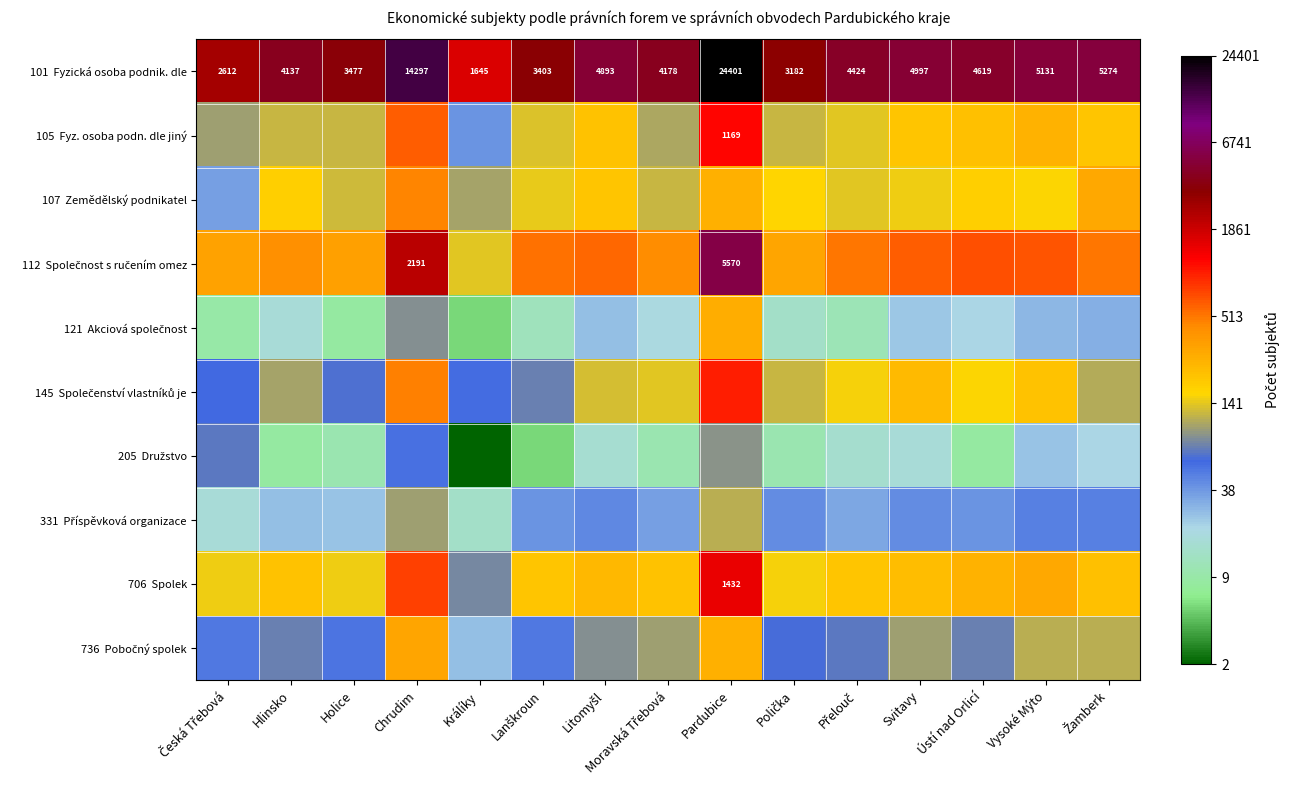

The value of 145 Společenství vlastníků je at Králíky is 4.1. True or false?

True